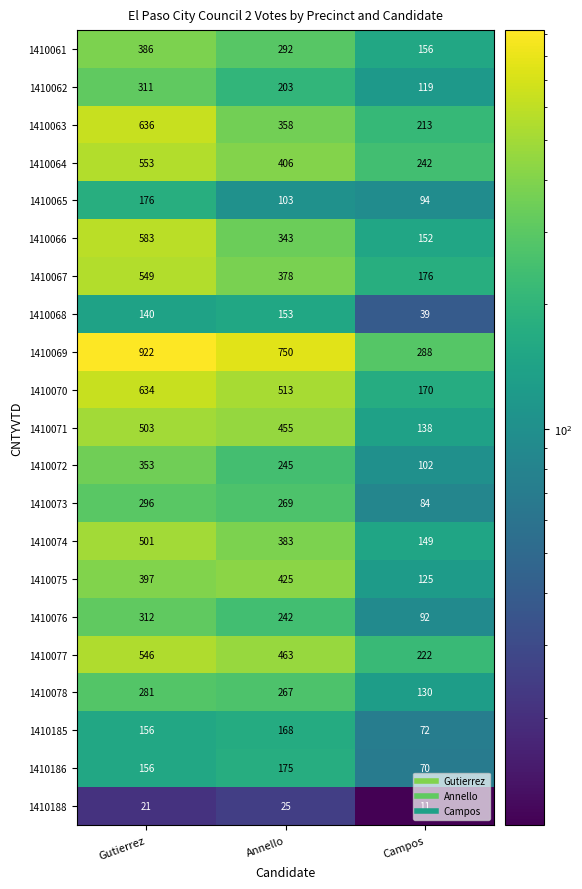

What is the minimum value shown in the chart?

11